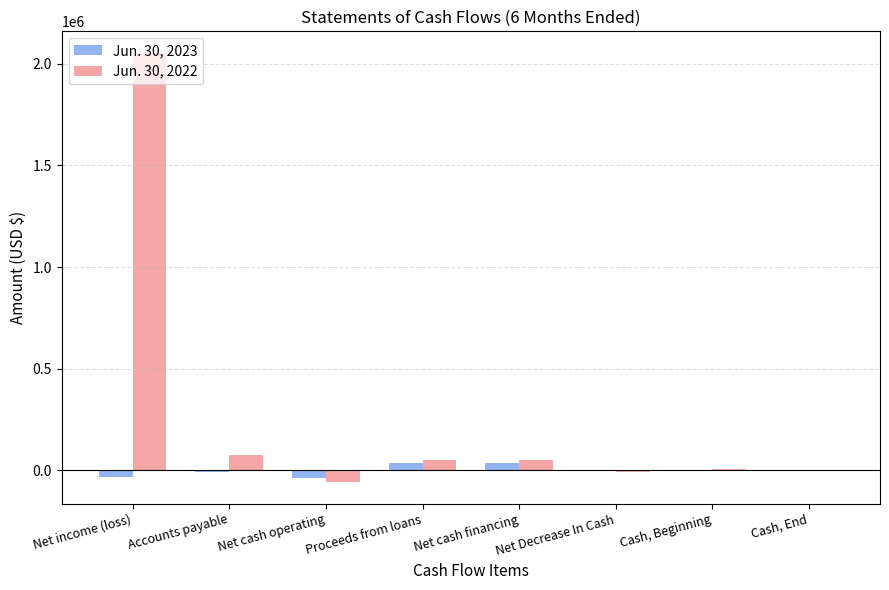

At which category is the sum across all series the highest?

Net income (loss)